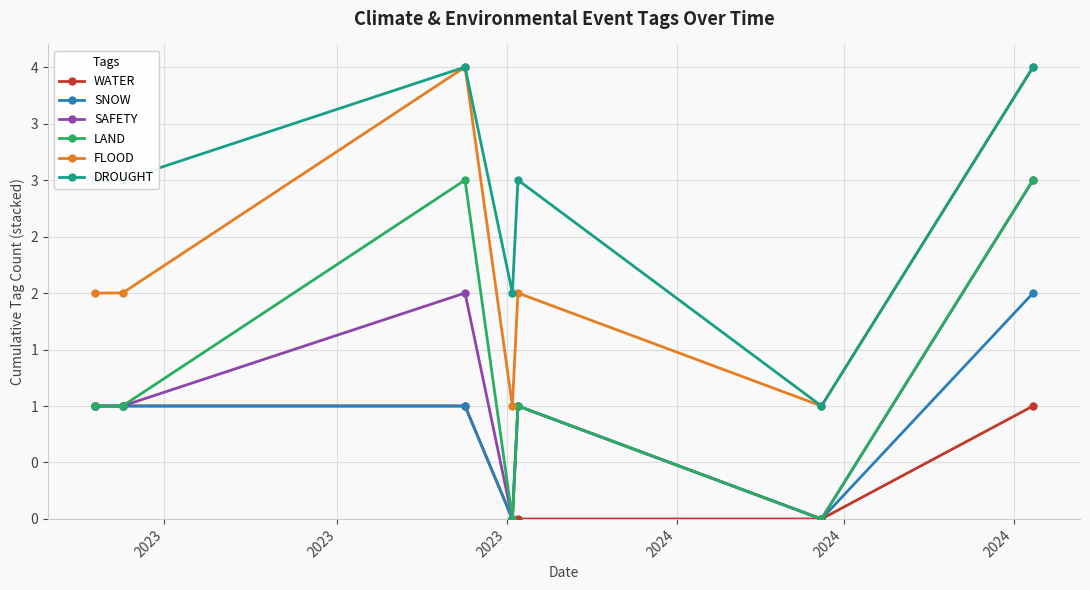

At which label does WATER reach its peak?

2023